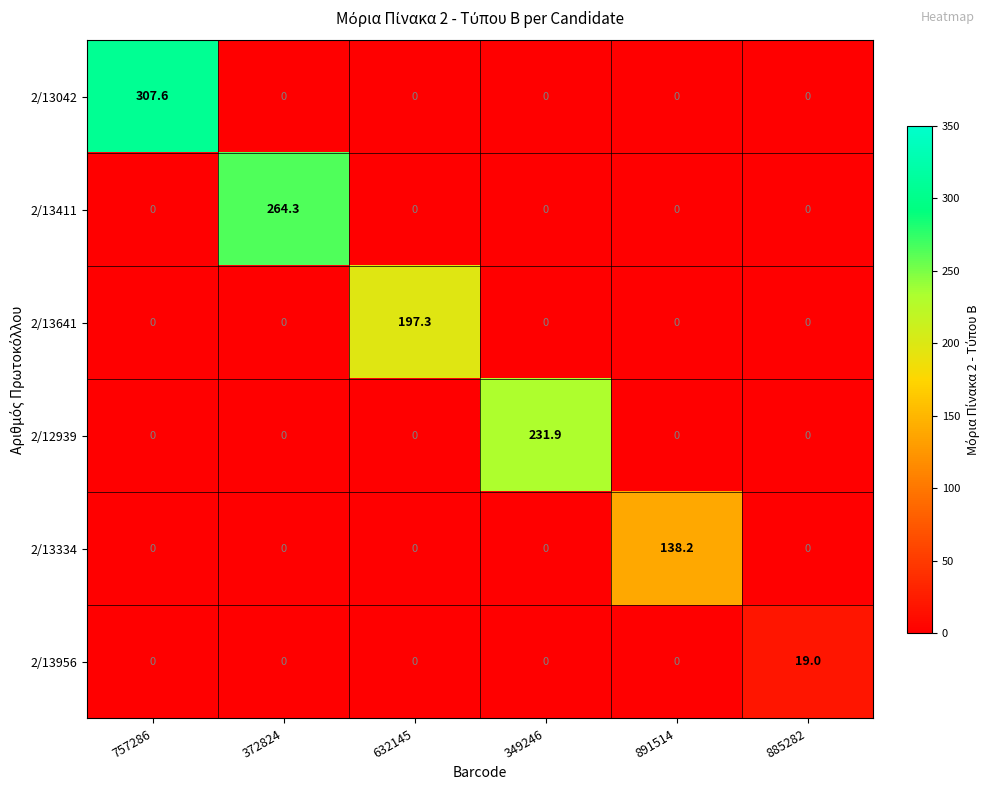

True or false: 2/13334 has a value of 0.0 at 757286.

True